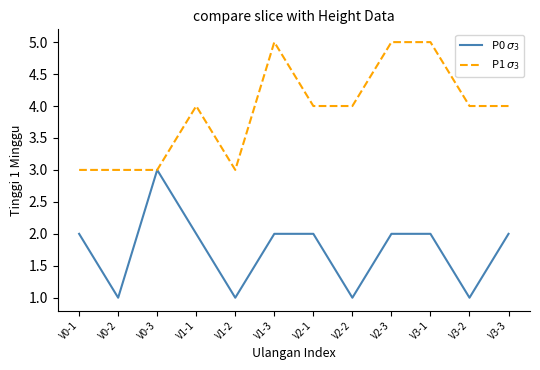

Read the P0 $\sigma_3$ value at V2-2.

1